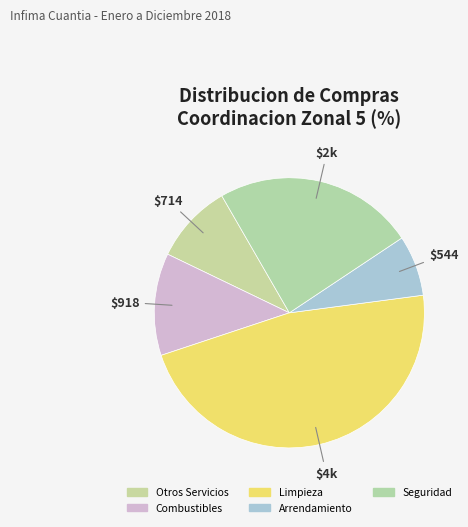

How many segments does this pie chart have?

5